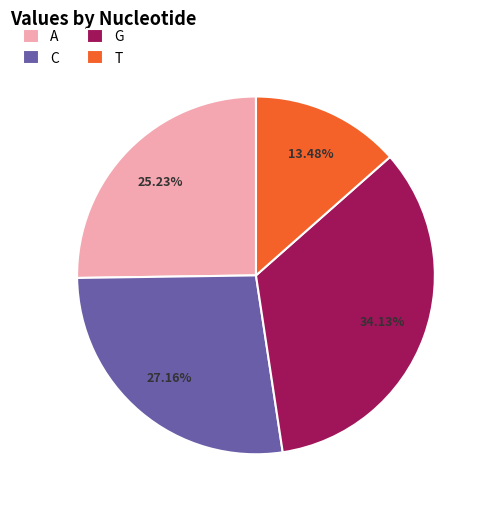

Which category has the biggest portion of the pie?

G